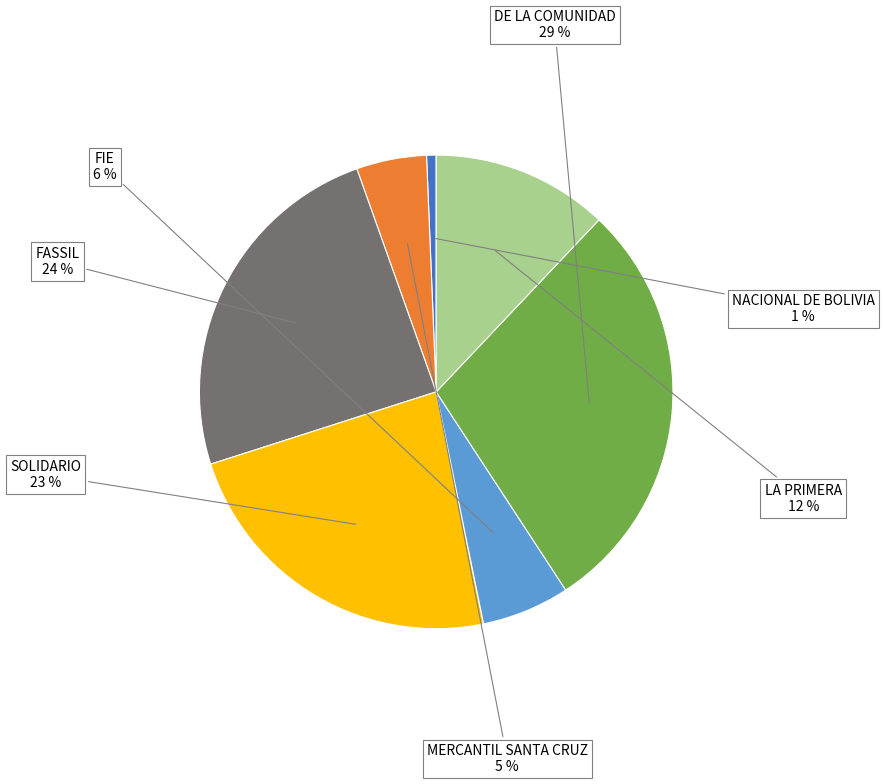

To the nearest percent, what is the difference between the largest and smallest slice percentages?

28%